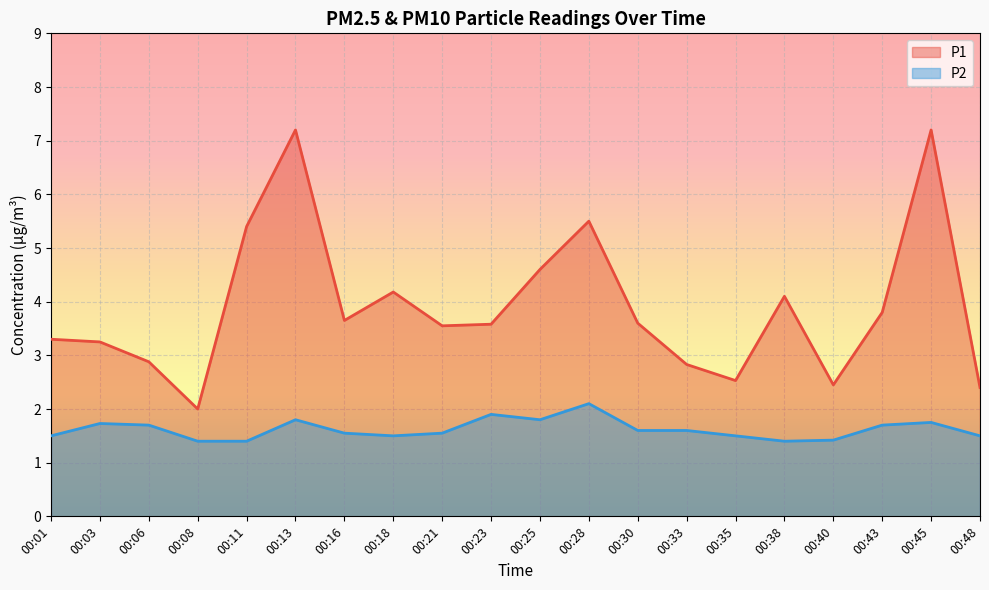

What is the highest value of the P2 series?

2.1